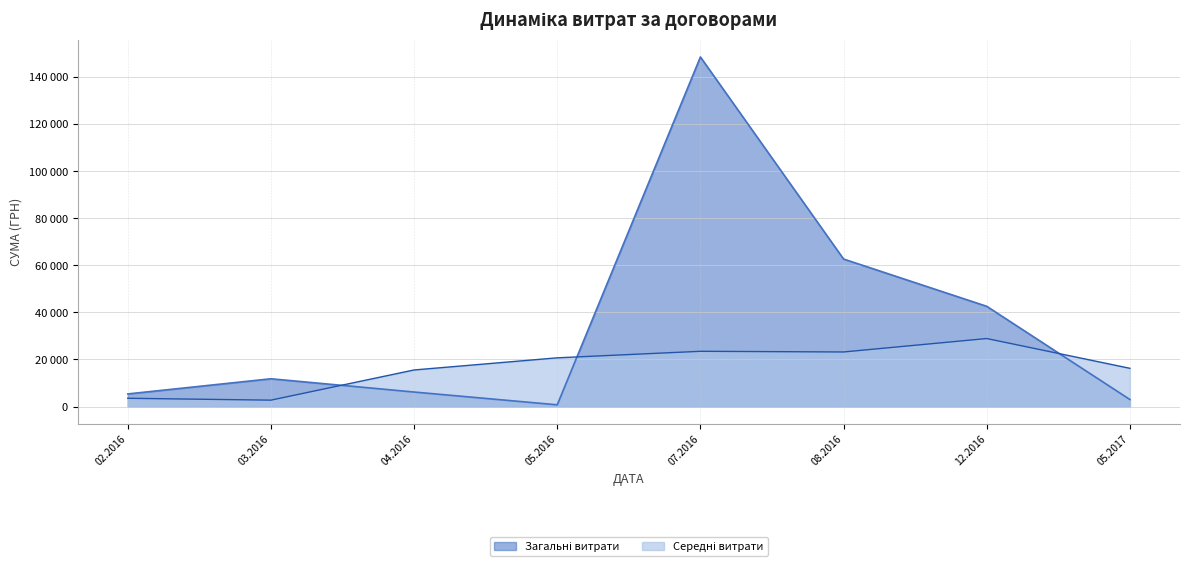

Does the chart display data point markers on the line(s)?

No